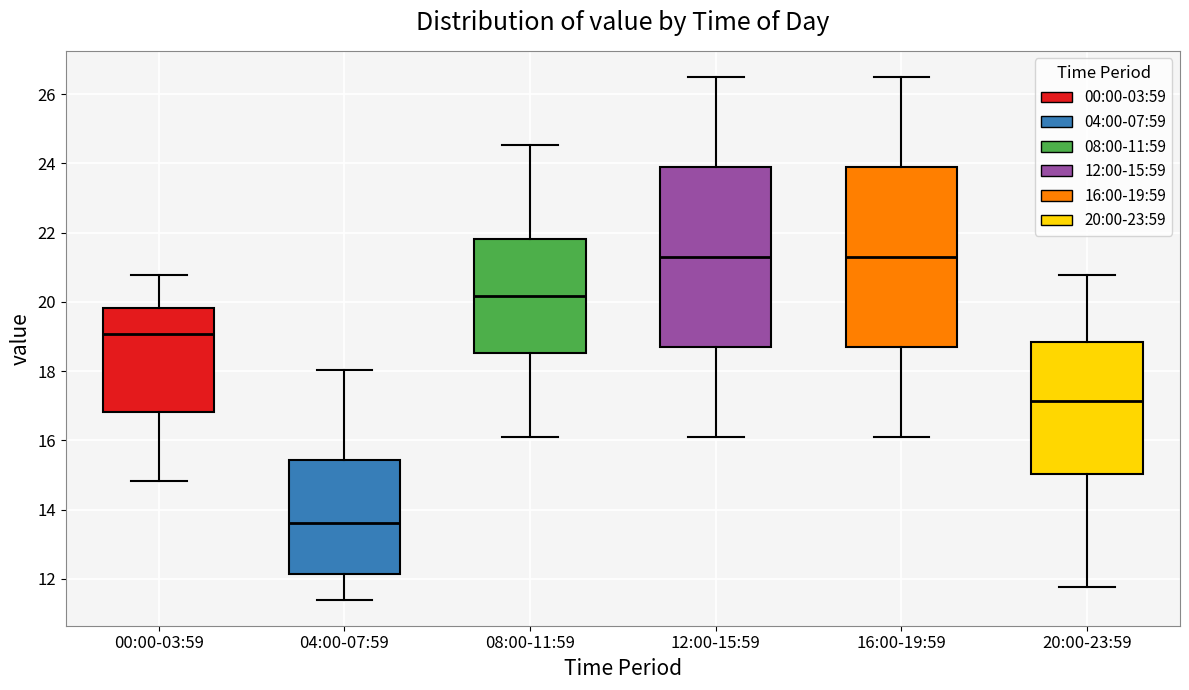

Where does the median line of the box for 00:00-03:59 sit on the y-axis? The values are not printed on the chart, so give them approximately, as read against the axis.

19.0